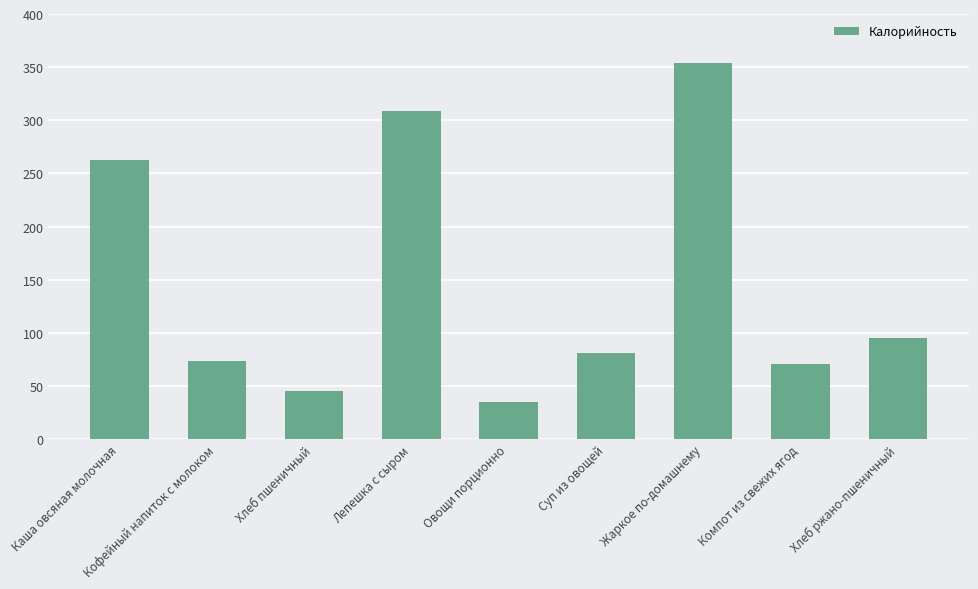

What is the sum of the values at Жаркое по-домашнему and Хлеб пшеничный?

399.0